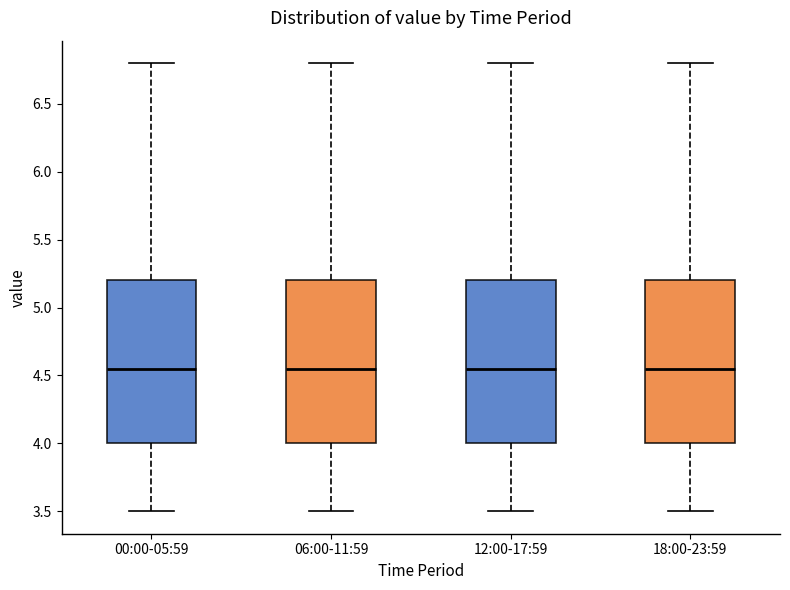

Where does the lower whisker of the box for 18:00-23:59 end on the y-axis? The values are not printed on the chart, so give them approximately, as read against the axis.

3.50